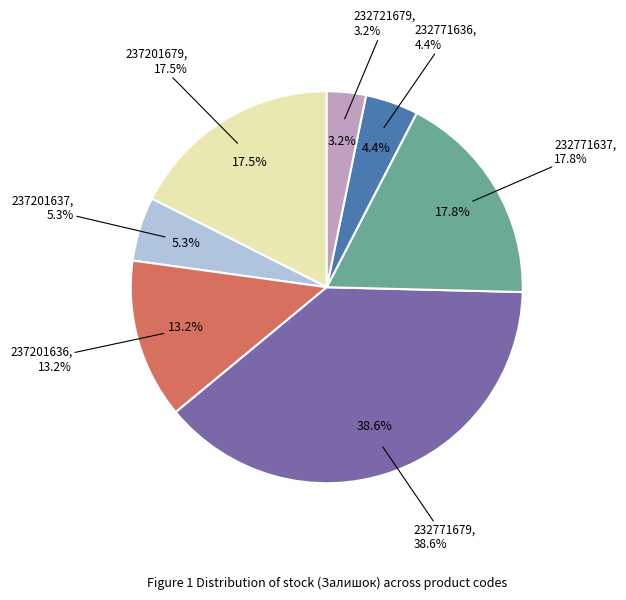

What is the largest slice in the pie chart?

Alvic Oxid edge (232771679)